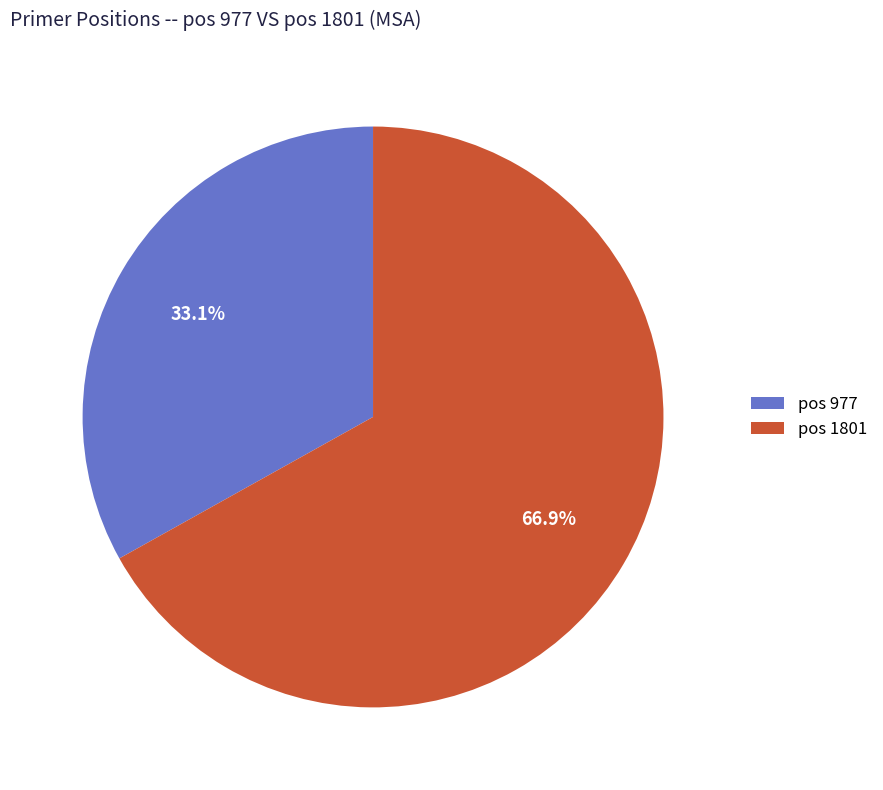

Rank the categories by value from highest to lowest.

pos 1801, pos 977